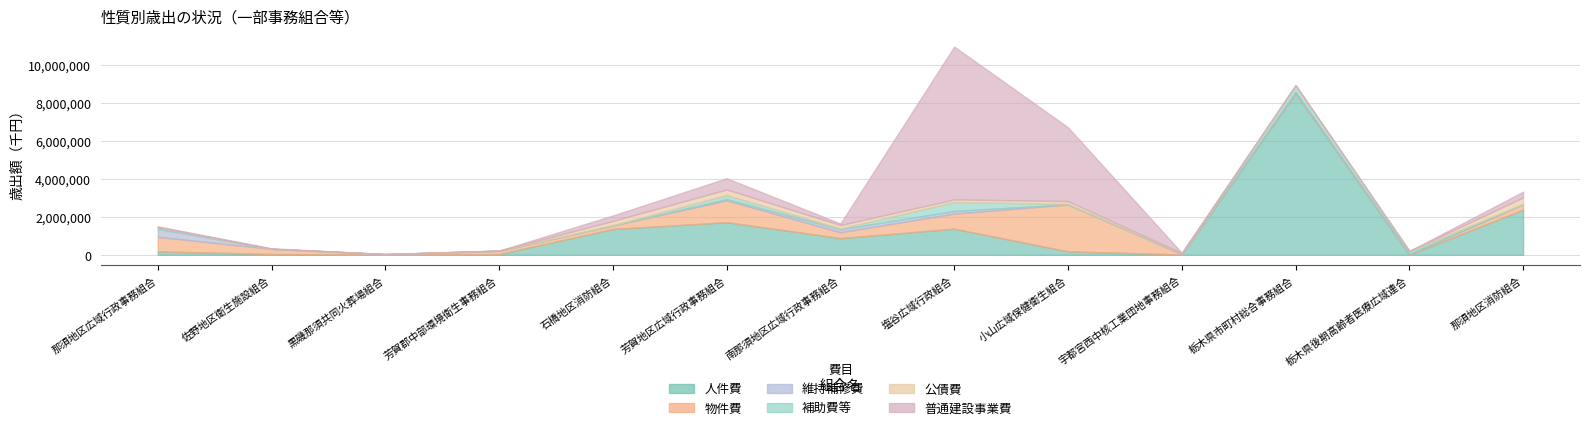

True or false: 普通建設事業費 and 維持補修費 cross at least once.

True